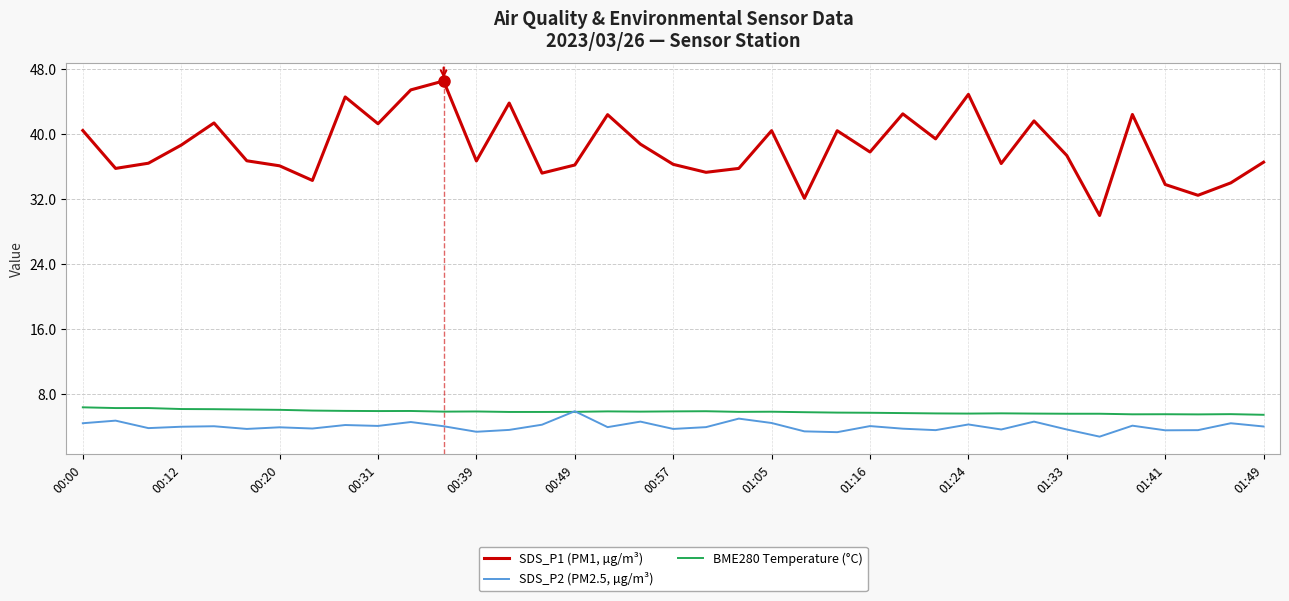

What is the smallest value displayed?

2.8